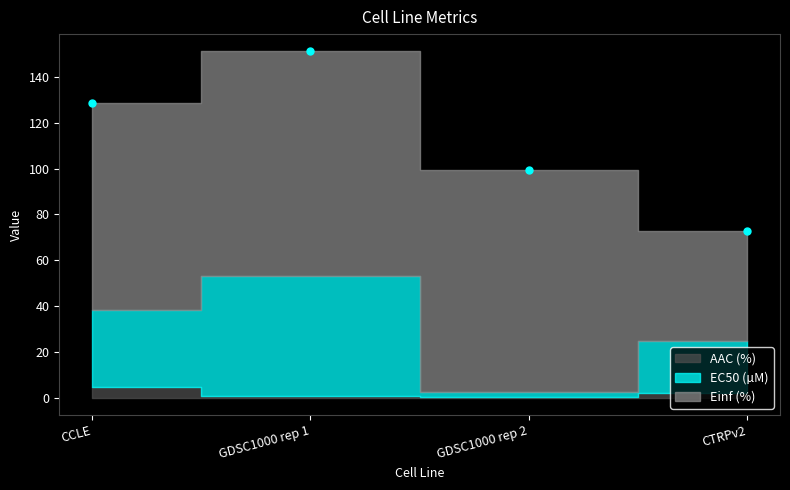

What is the range of Y values (max minus min)?

78.4